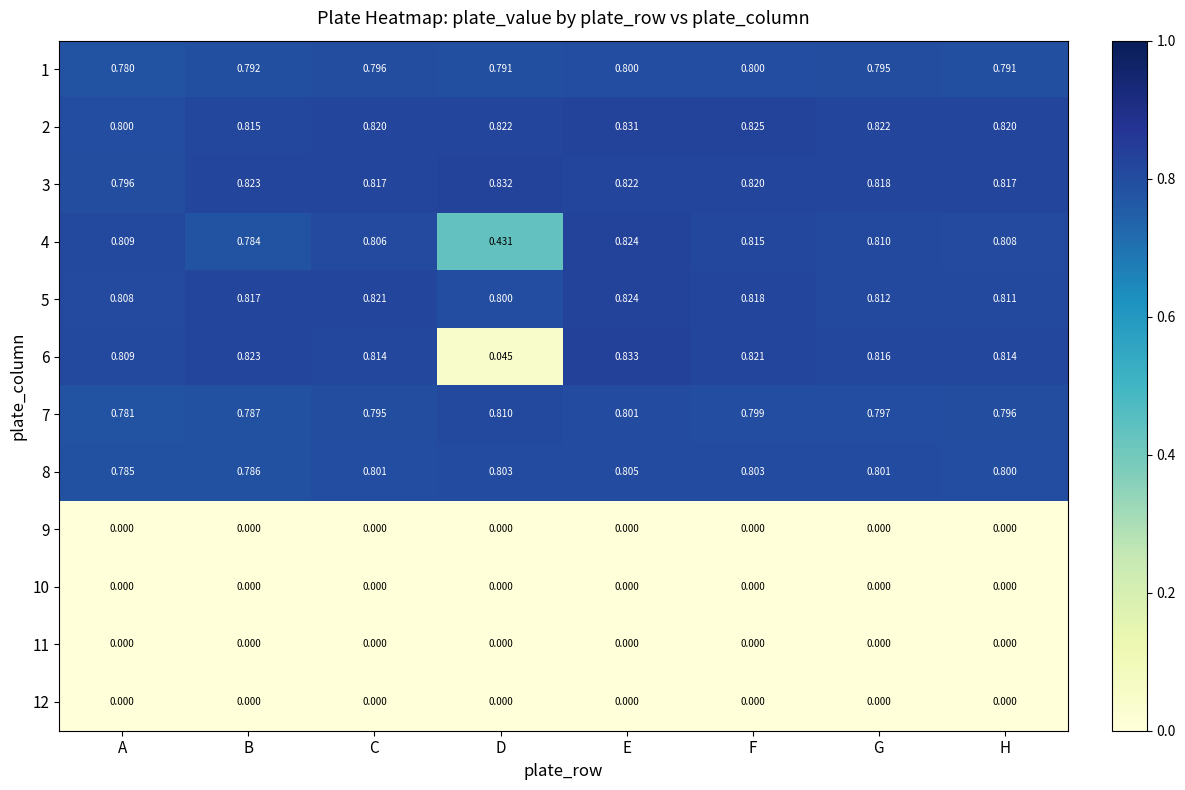

Which category has the highest value across all series?

E